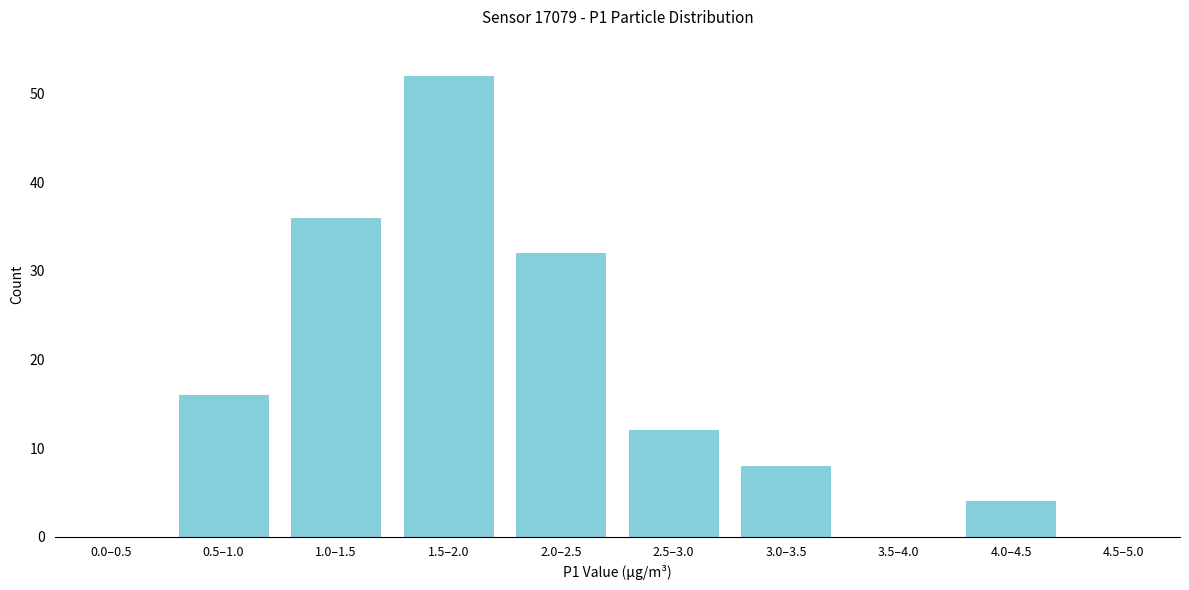

Reading right to left, extract all data points from this chart.

4.5–5.0=0	4.0–4.5=4	3.5–4.0=0	3.0–3.5=8	2.5–3.0=12	2.0–2.5=32	1.5–2.0=52	1.0–1.5=36	0.5–1.0=16	0.0–0.5=0